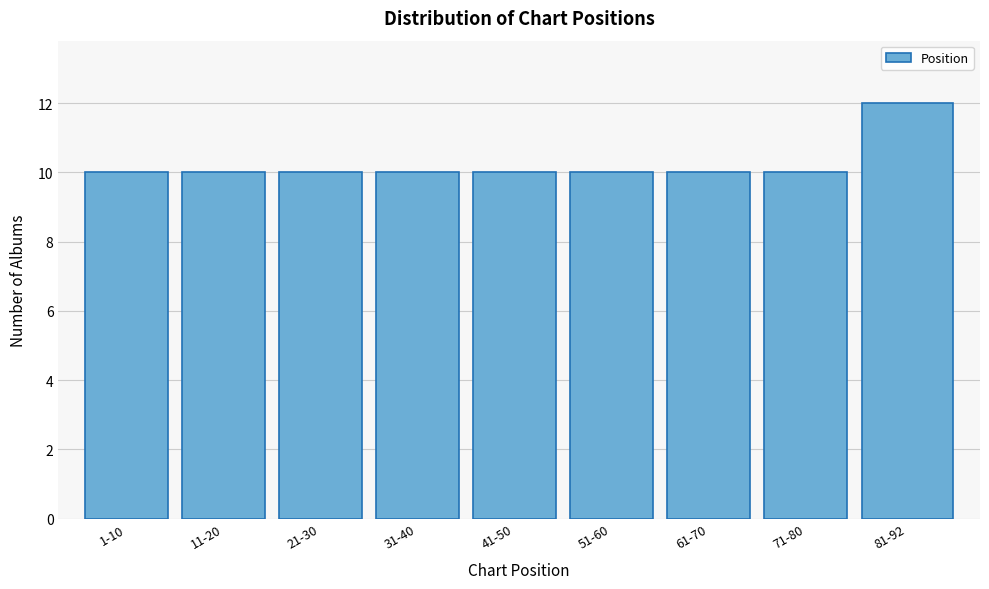

Reading right to left, transcribe all the data shown in this chart.

12	10	10	10	10	10	10	10	10